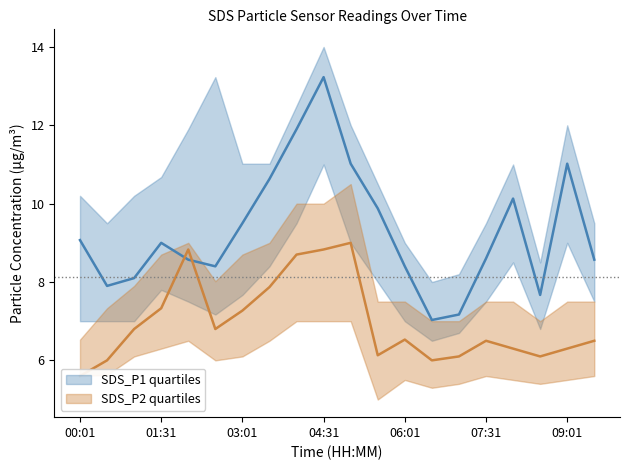

What is the label of the 18th point from the left?

08:31